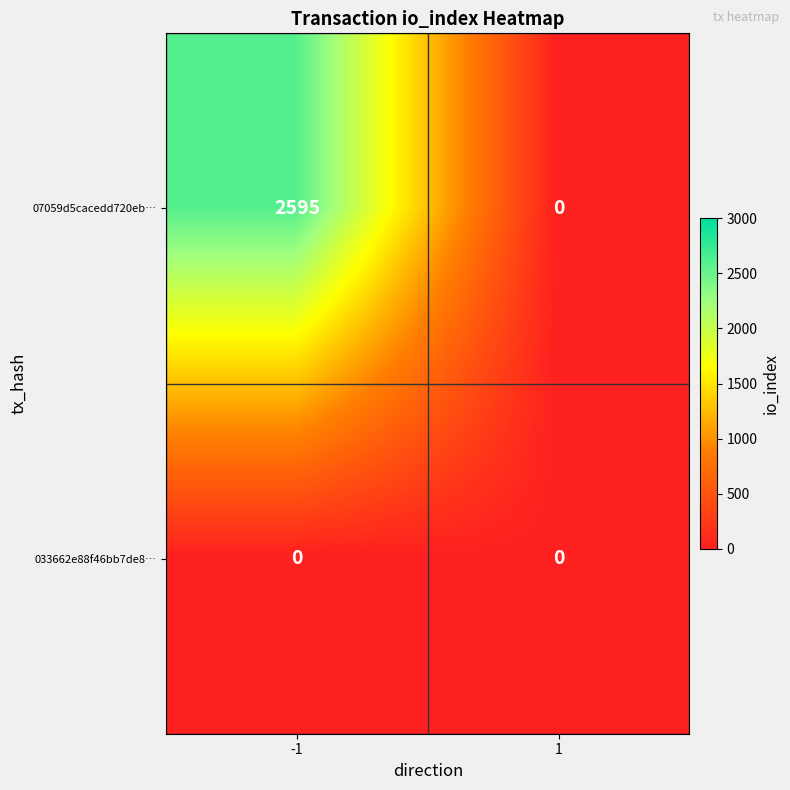

At which category is the sum across all series the highest?

-1